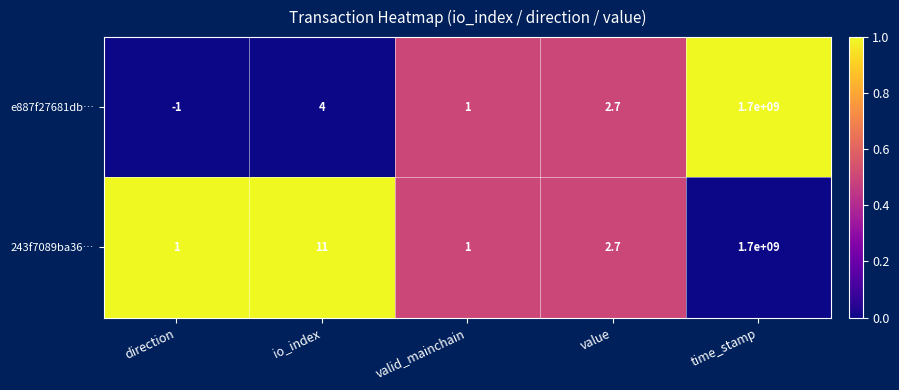

Which series changed the most between io_index and time_stamp?

e887f27681db…